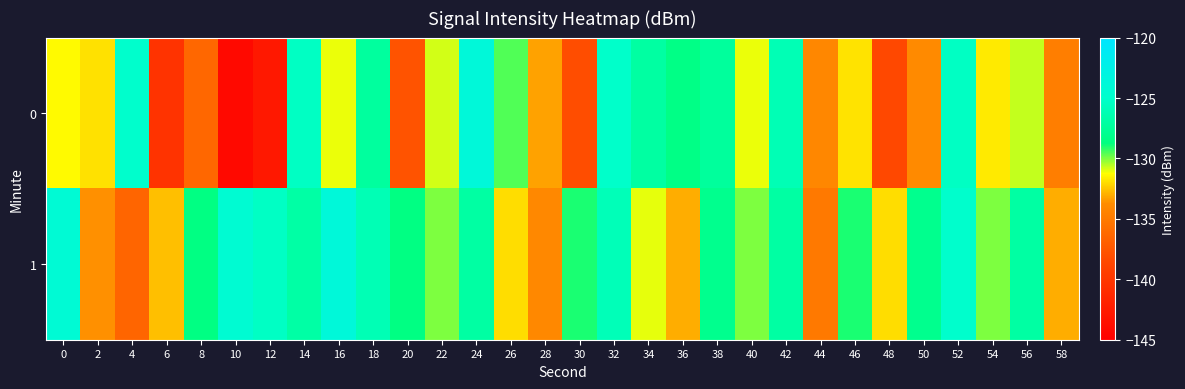

At which category does the chart reach its peak across all series?

24